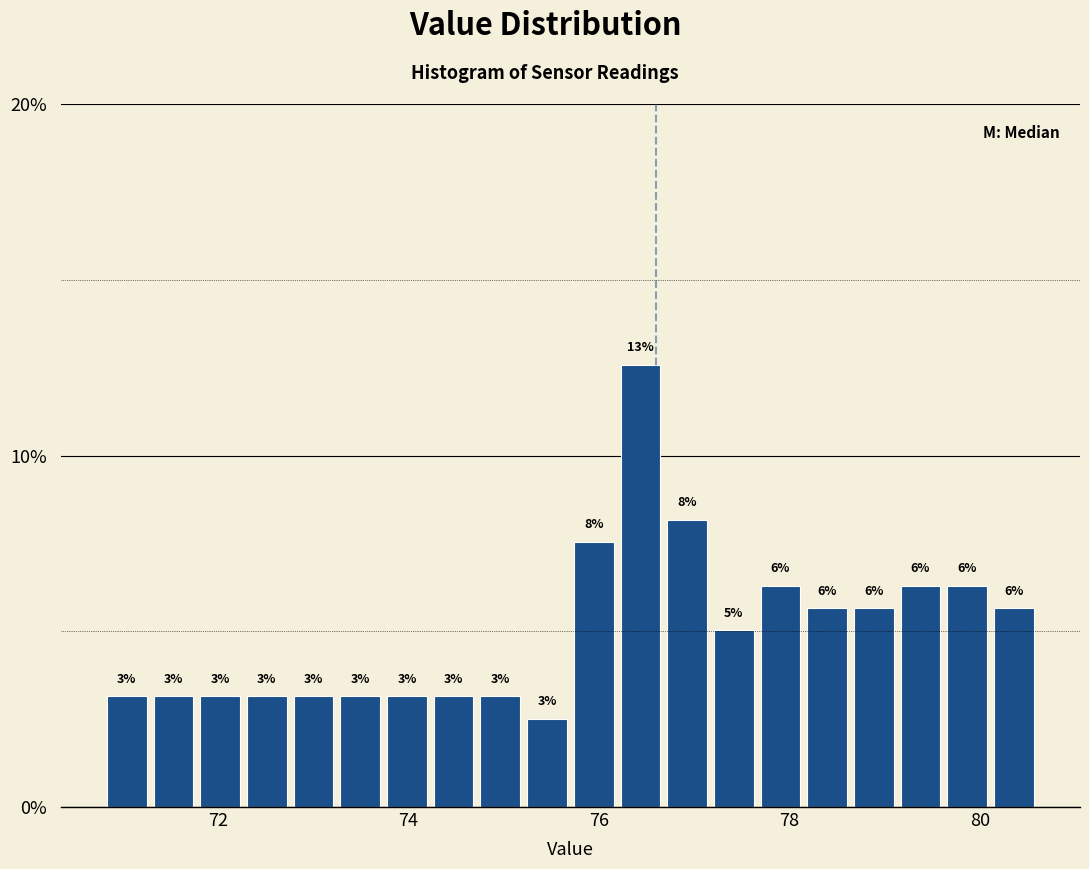

Around what value on the x-axis is the tallest bar? Give the approximate position of its centre, as read against the axis.

76.4